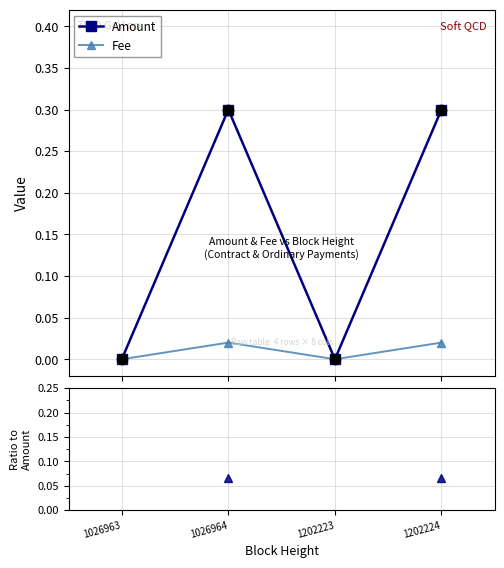

In Fee, how many points are higher than both neighbors (excluding endpoints)?

1